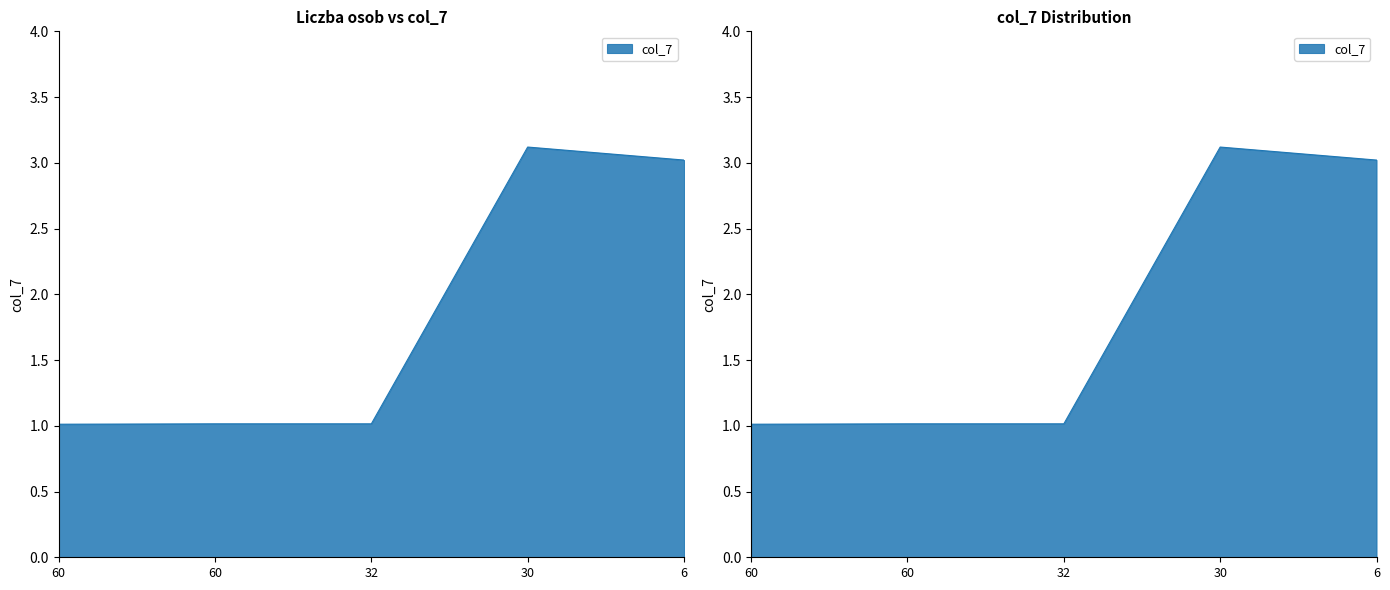

The value at 60 is 1.0. True or false?

True